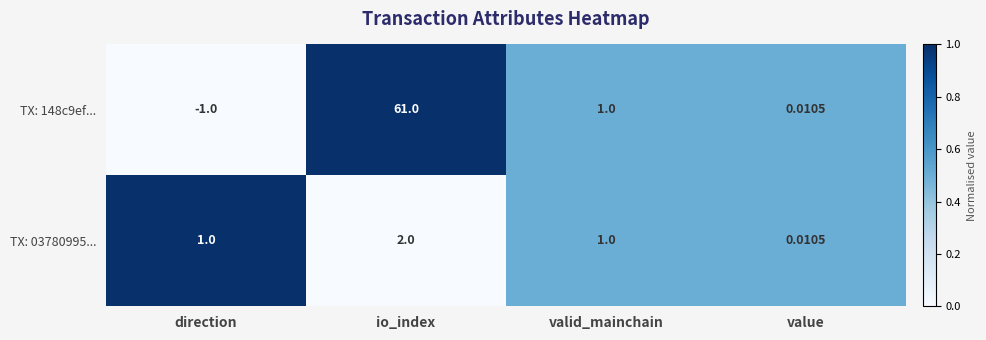

What is the spread (max minus min) of values at io_index?

59.0